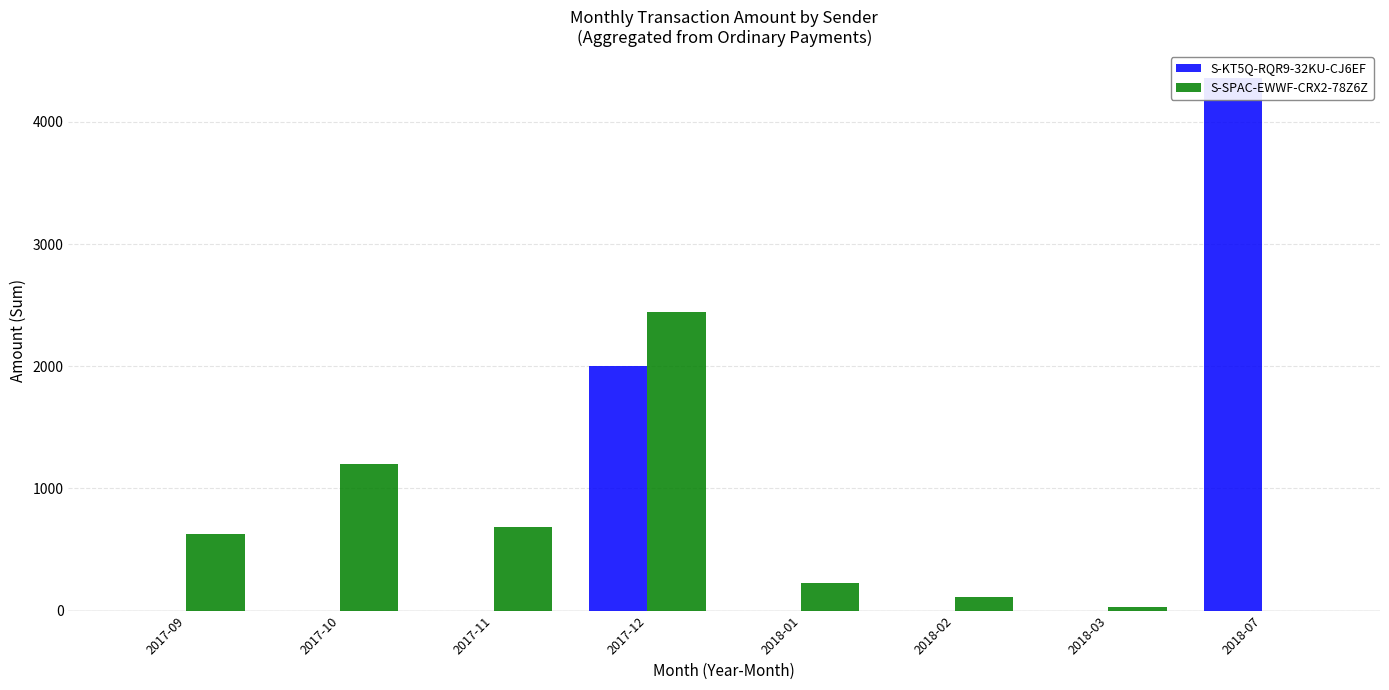

Between 2017-10 and 2018-01, which series saw the biggest shift?

S-SPAC-EWWF-CRX2-78Z6Z